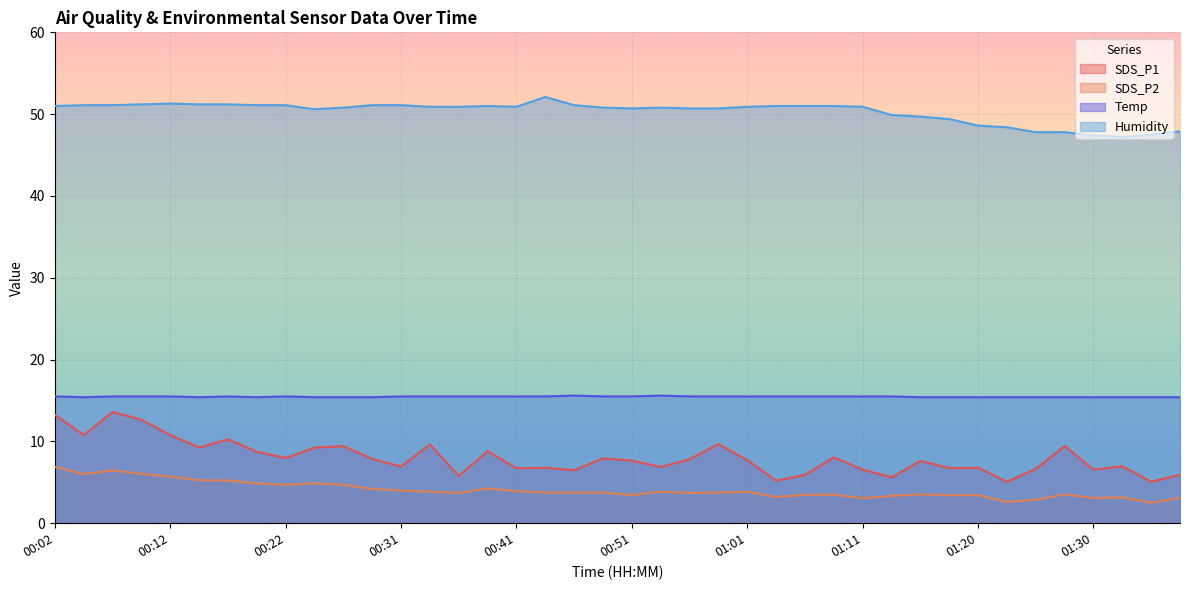

What are all the series names shown in the legend?

SDS_P1, SDS_P2, Temp, Humidity